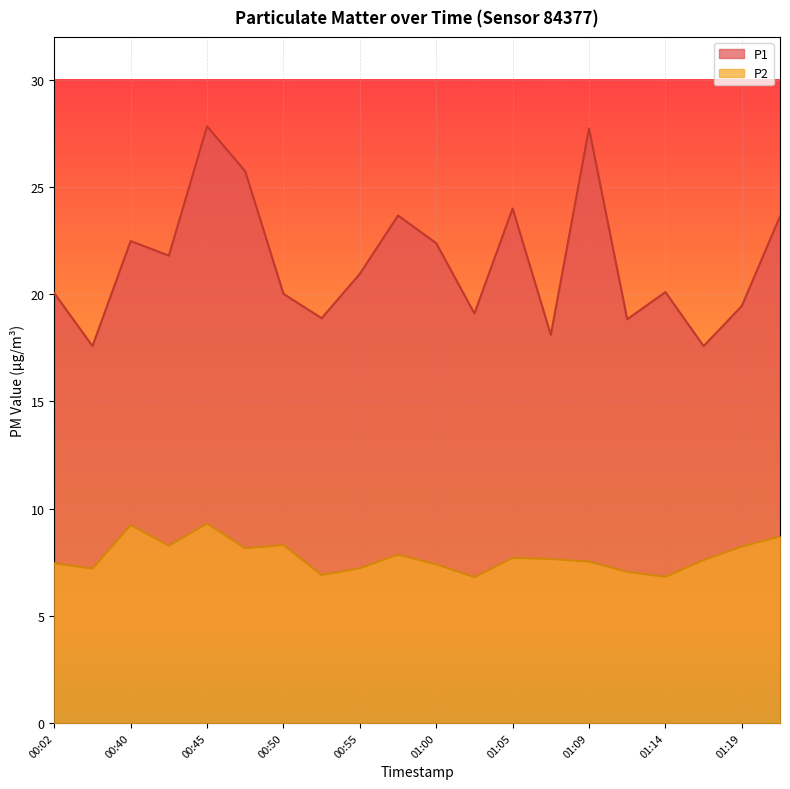

Rank the series at 00:45 from highest to lowest value.

P1, P2